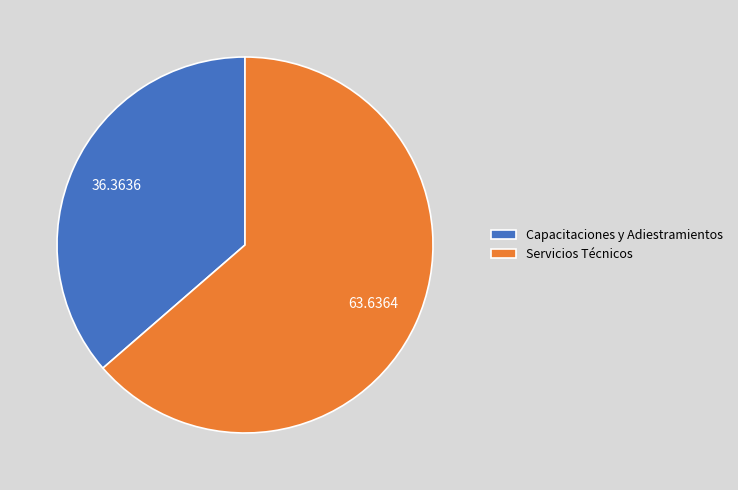

Do Servicios Técnicos and Capacitaciones y Adiestramientos together represent more than half of the pie?

Yes